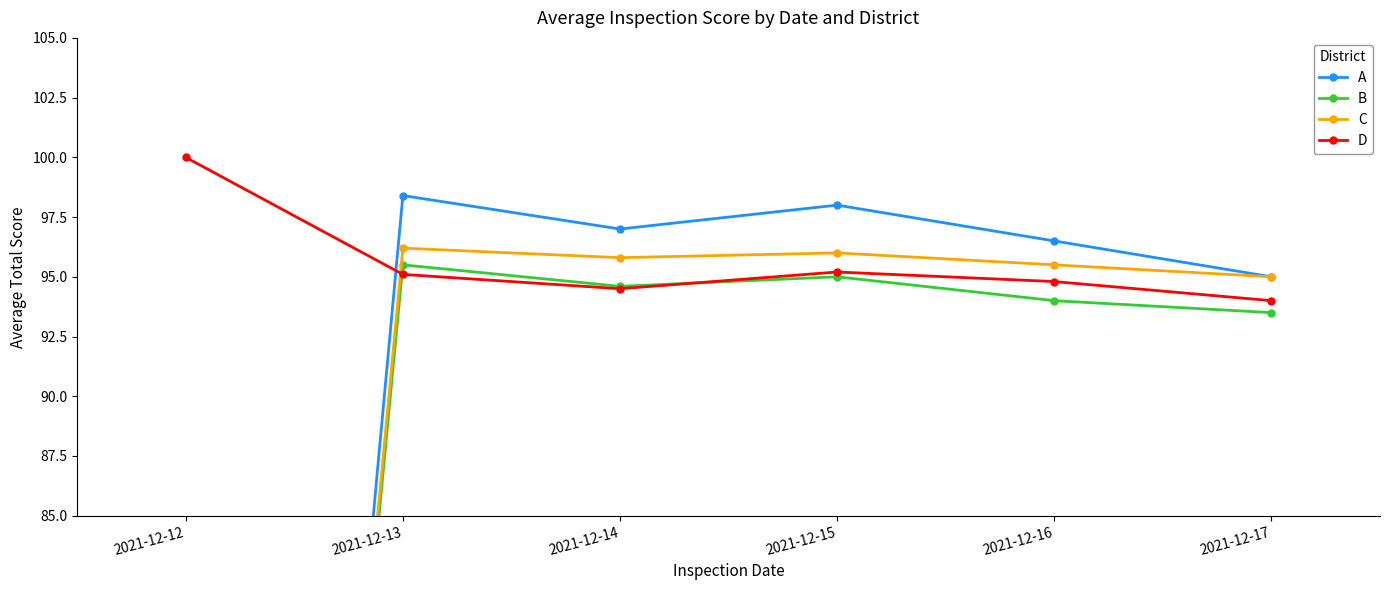

What is the average value of the A series?

80.8